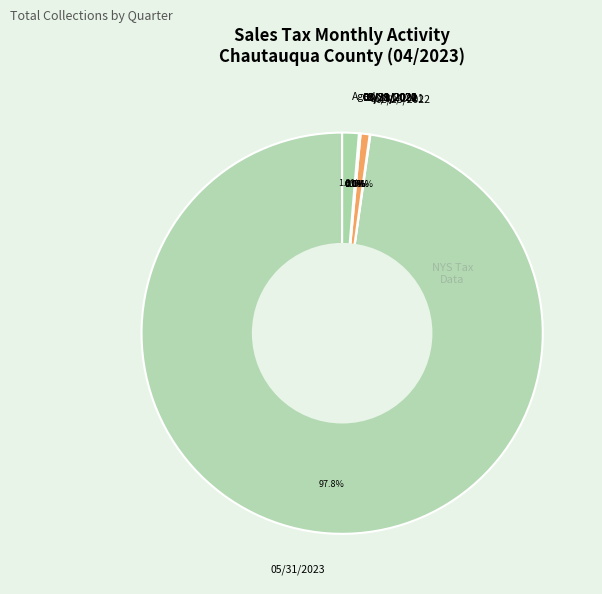

Which slice is the largest?

05/31/2023